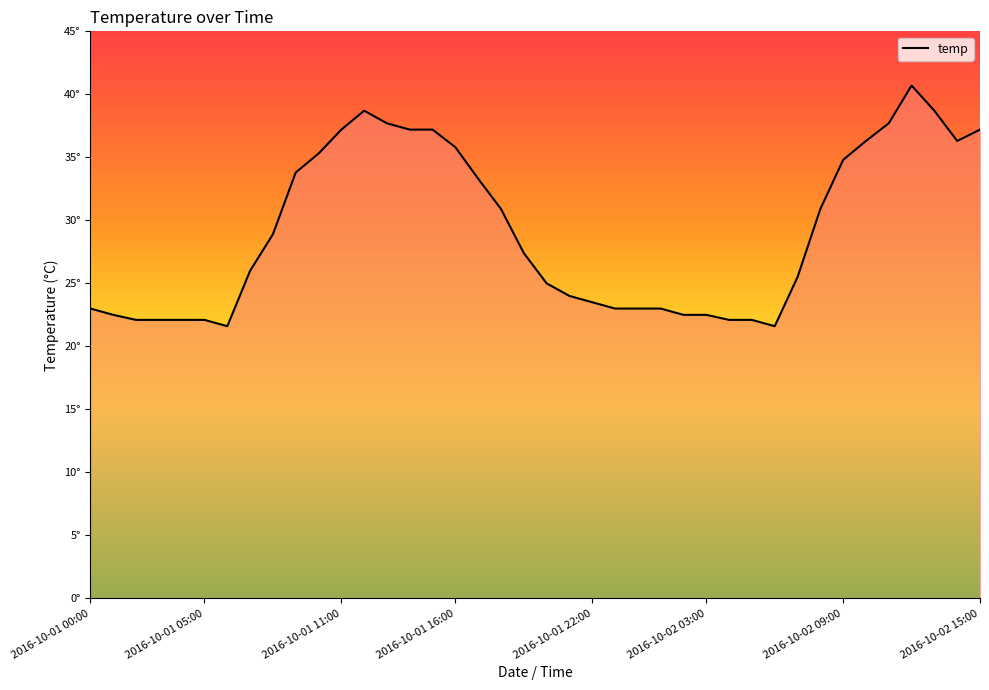

Where is the first local maximum?

12